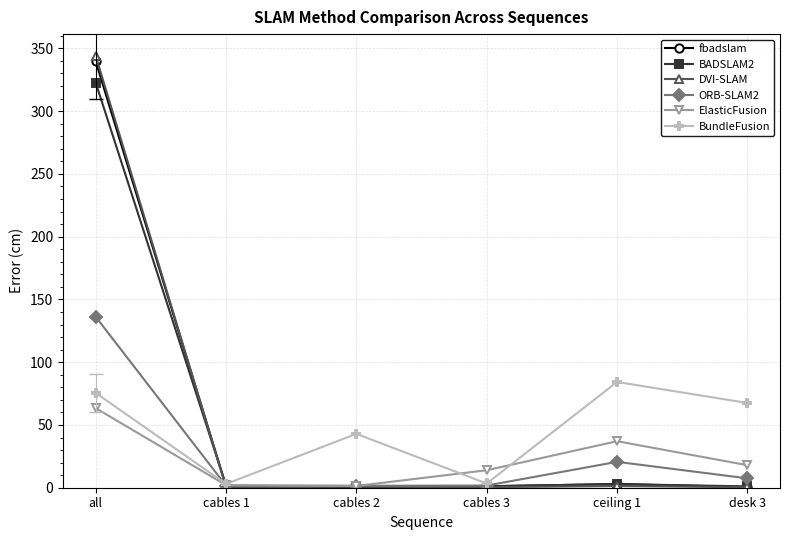

How many lines are shown in the chart?

6